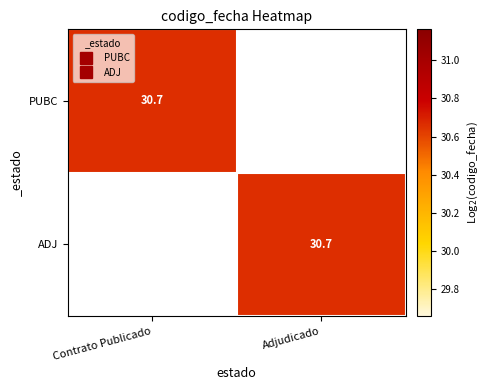

How many categories are shown in the chart?

2